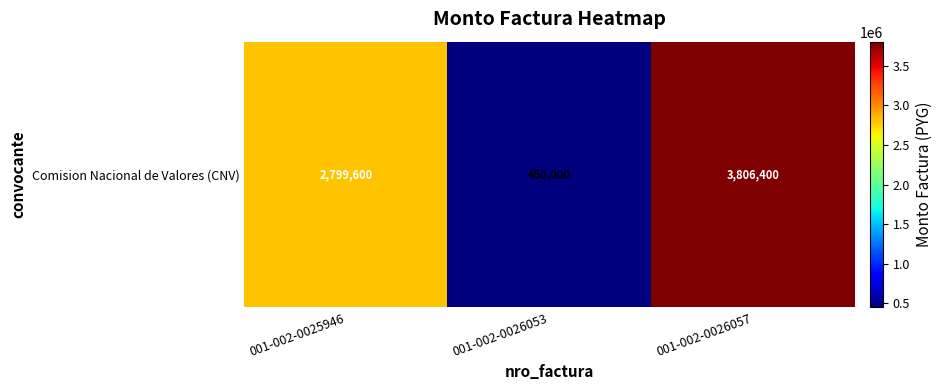

What is the sum of the values at 001-002-0026053 and 001-002-0025946?

3249600